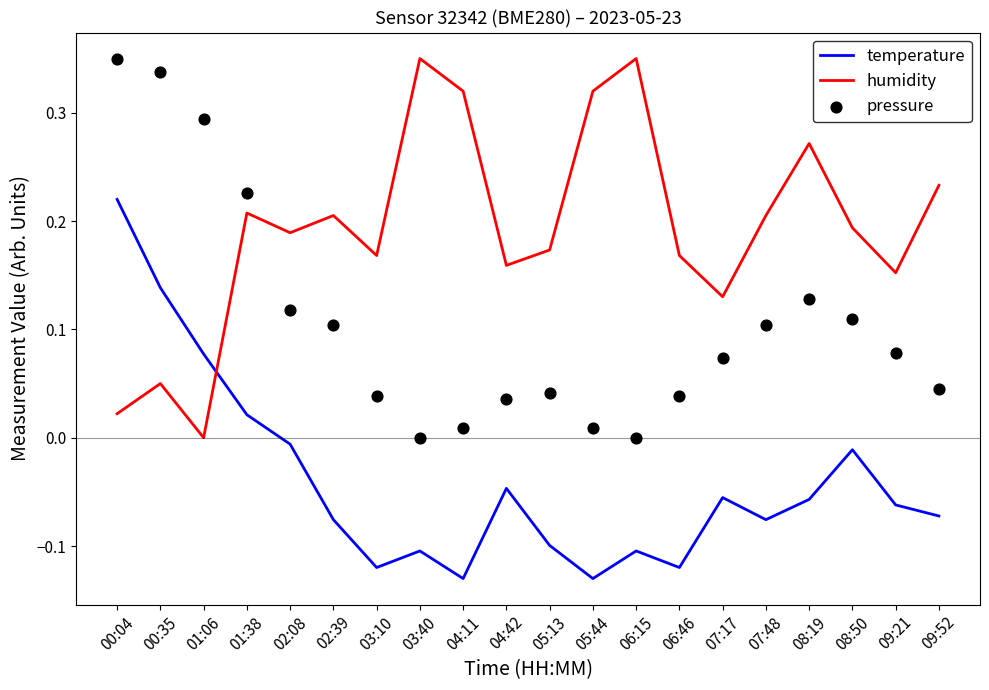

At how many categories does at least one series exceed 0?

20